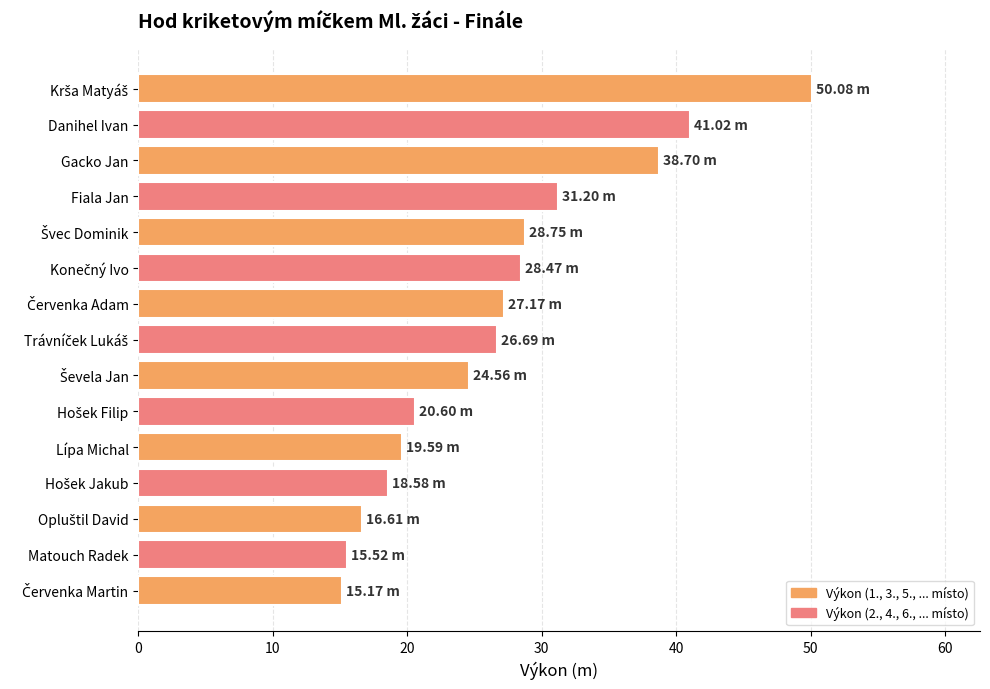

Count the number of data series in this chart.

1